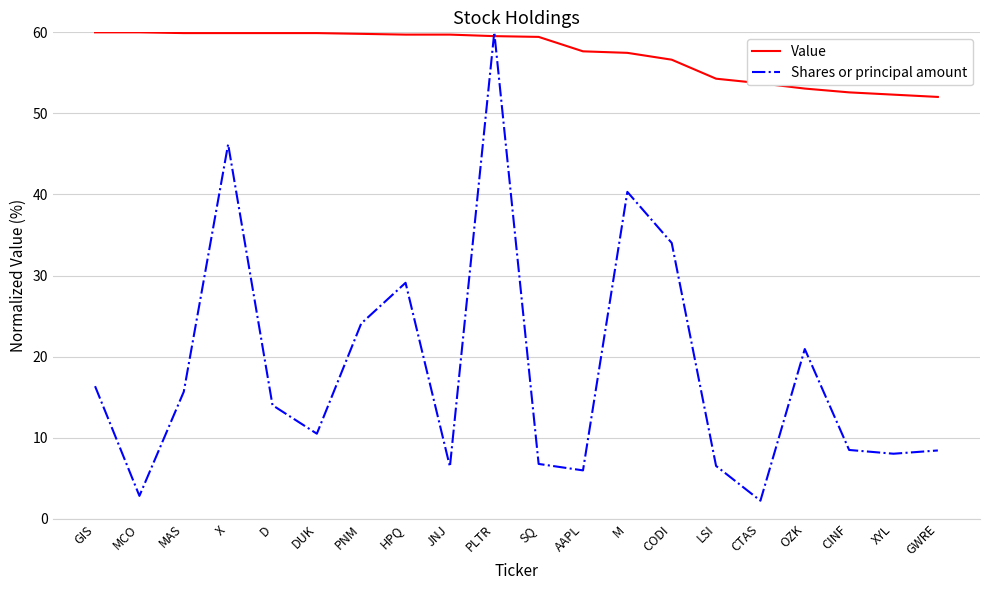

Which category has the lowest value in the Shares or principal amount series?

CTAS